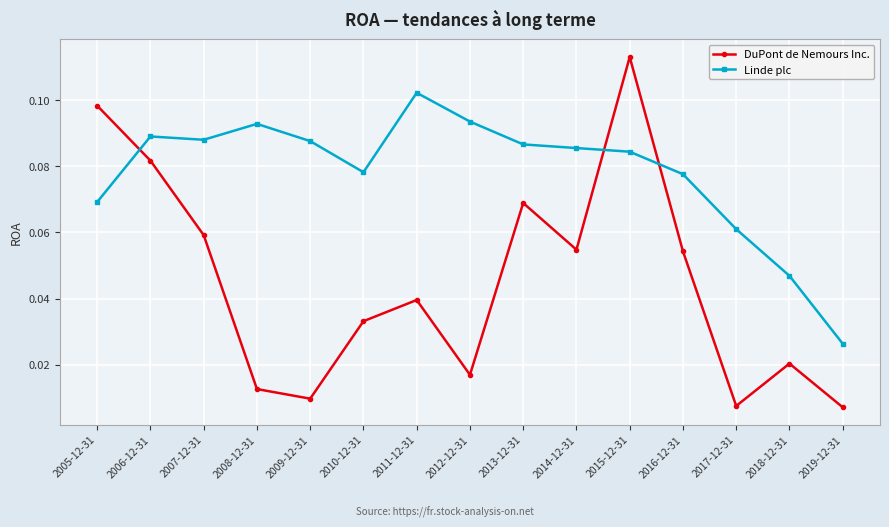

Which series has the largest total across all categories?

Linde plc